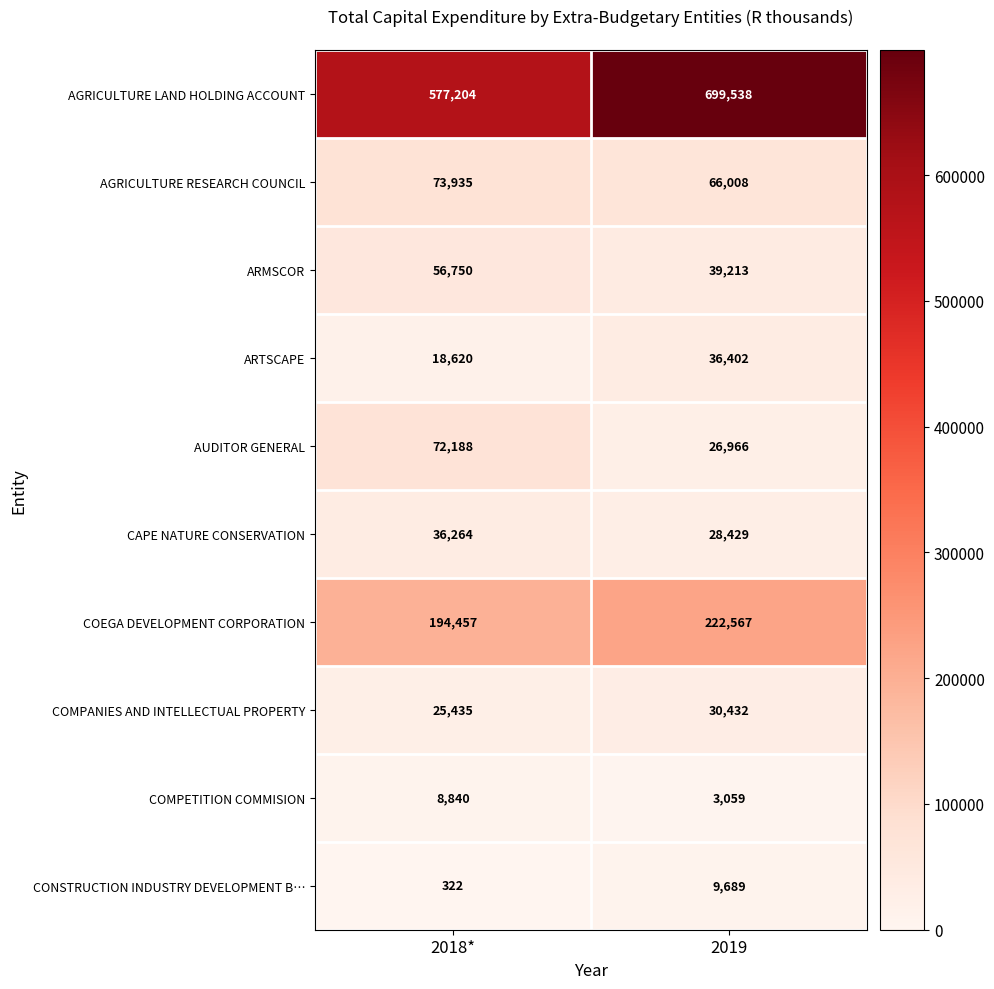

What is the approximate value of AGRICULTURE LAND HOLDING ACCOUNT at 2019, to the nearest 100?

699500